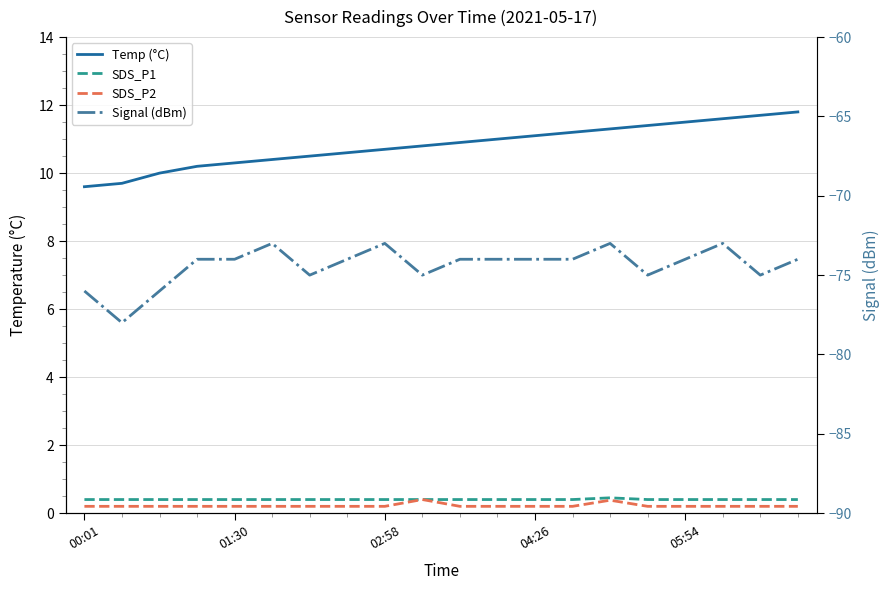

What is the value of the SDS_P1 point at the 14th from the left?

0.4